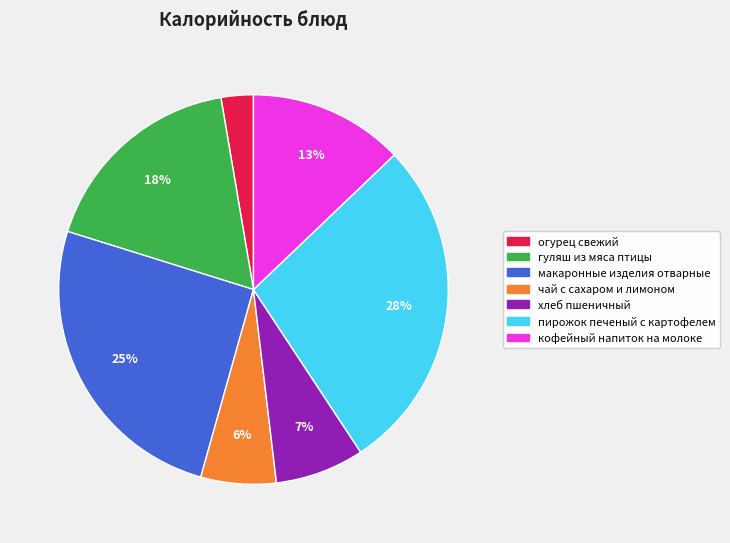

Is it true that чай с сахаром и лимоном is 21% of the pie?

False